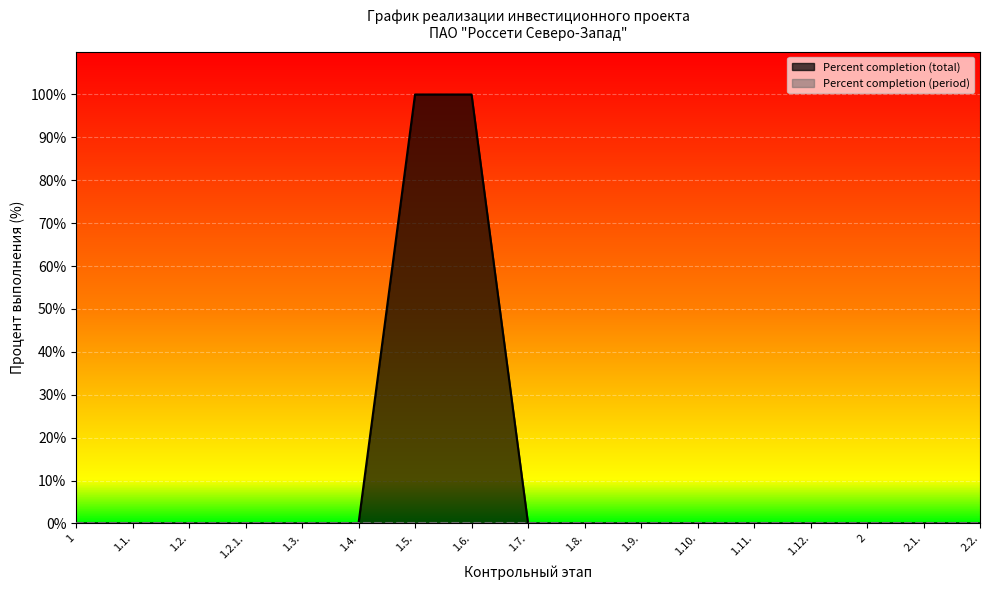

What is the greatest value displayed?

100